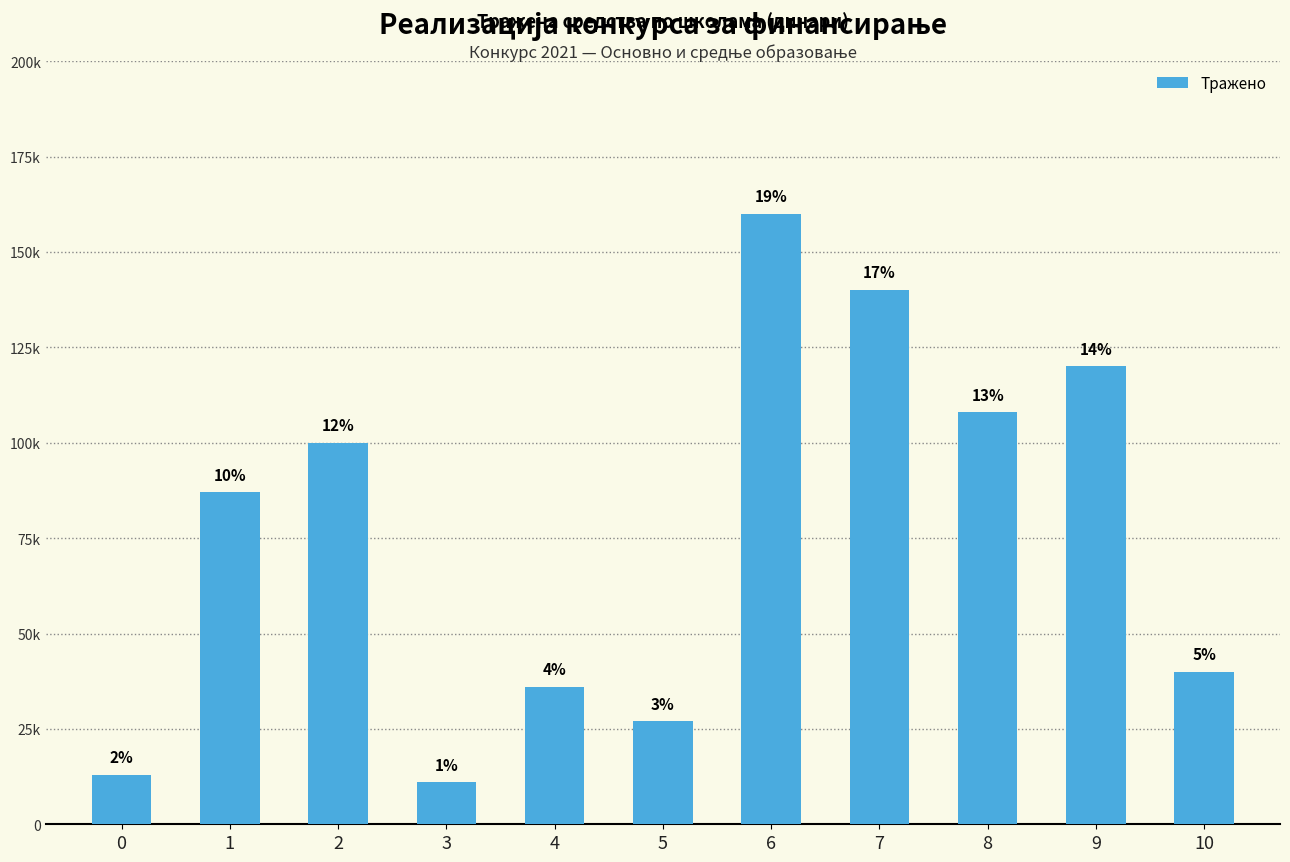

Does the chart contain any negative values?

No